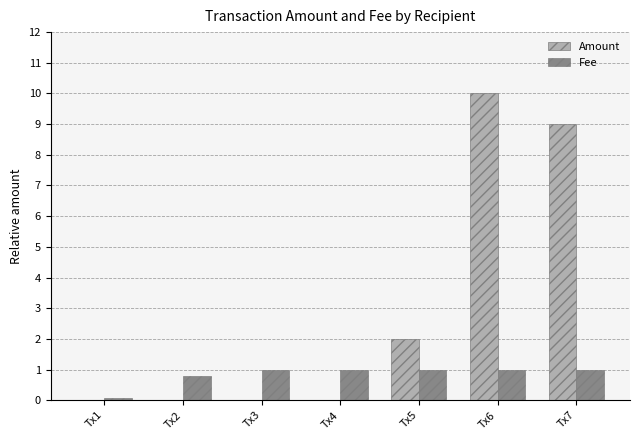

Is the value of Amount at Tx1 greater than the value of Fee at Tx2?

No